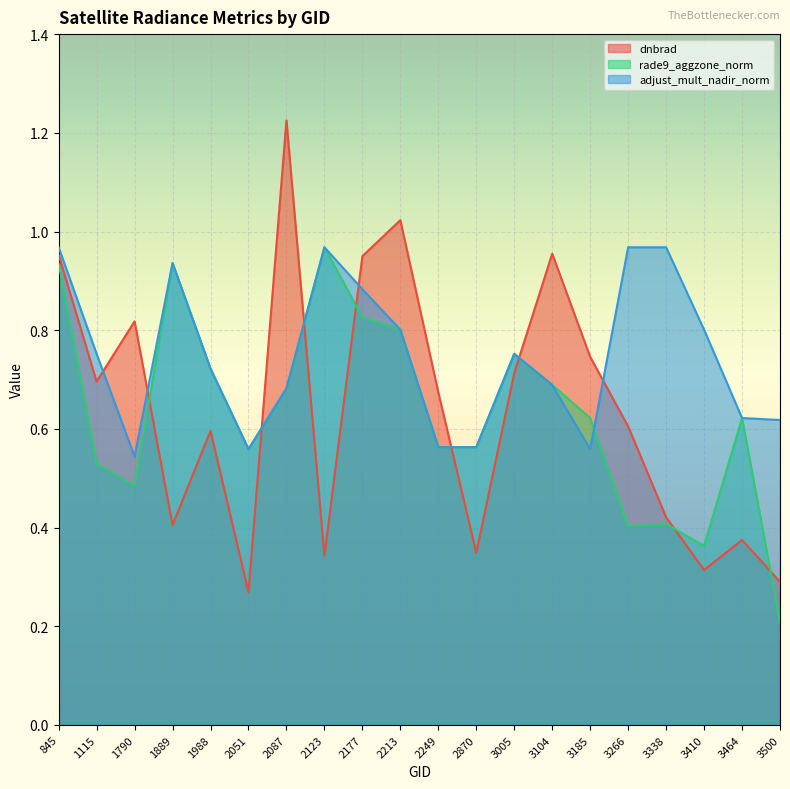

Which series has the largest total across all categories?

adjust_mult_nadir_norm